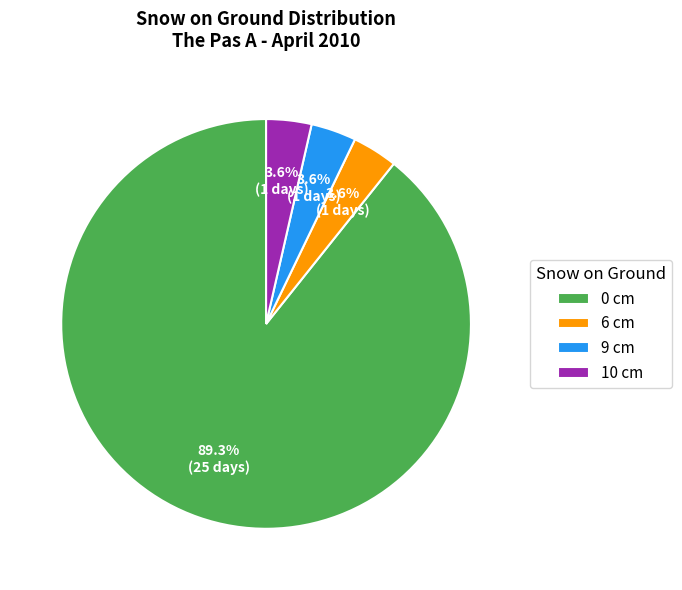

What portion of the pie excludes 9 cm?

96.4%